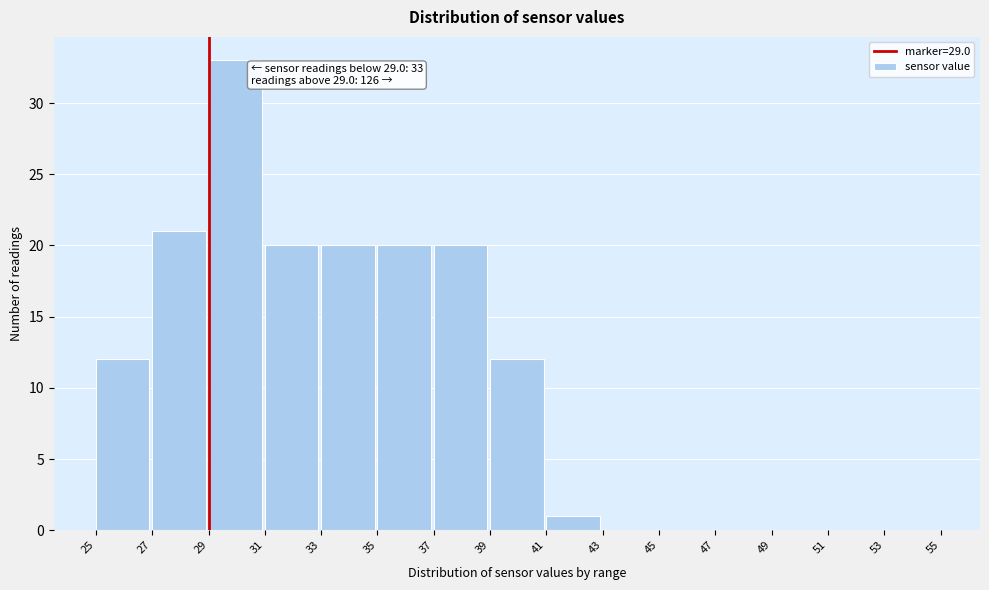

Over which range of the x-axis is the bar tallest?

29 to 31